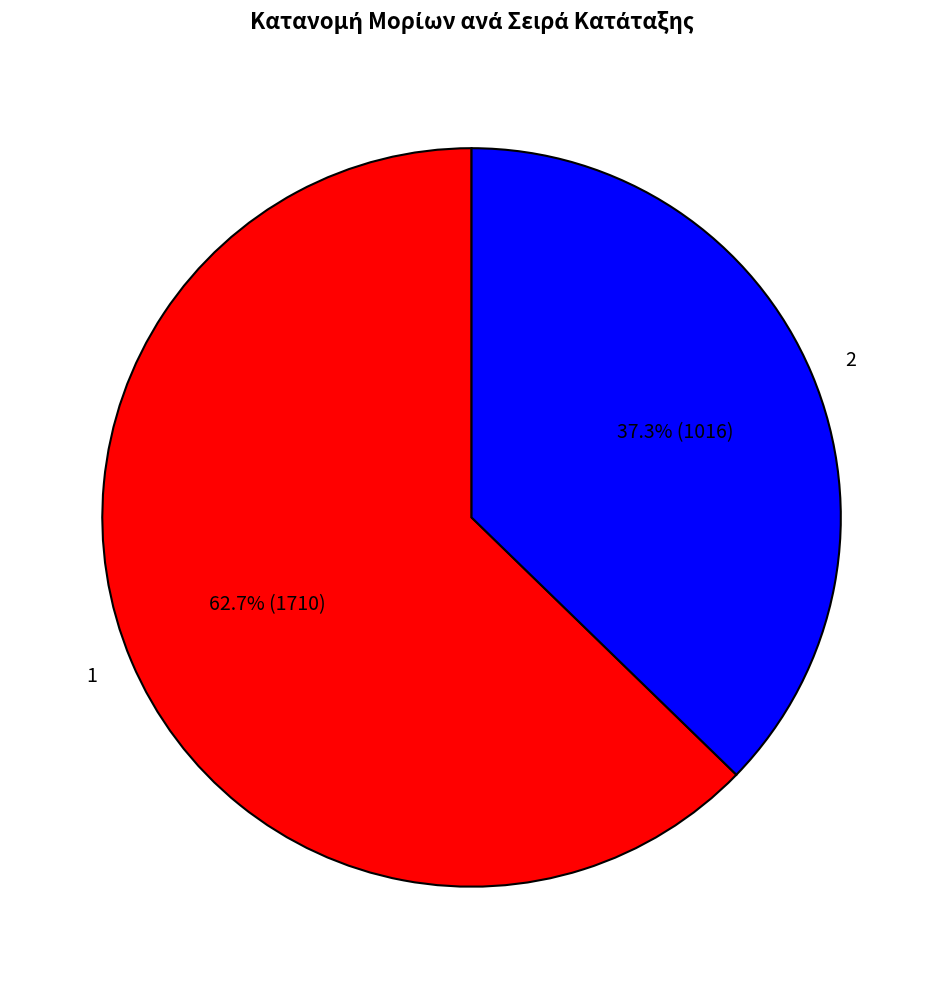

Is it true that 1 is 63% of the pie?

True